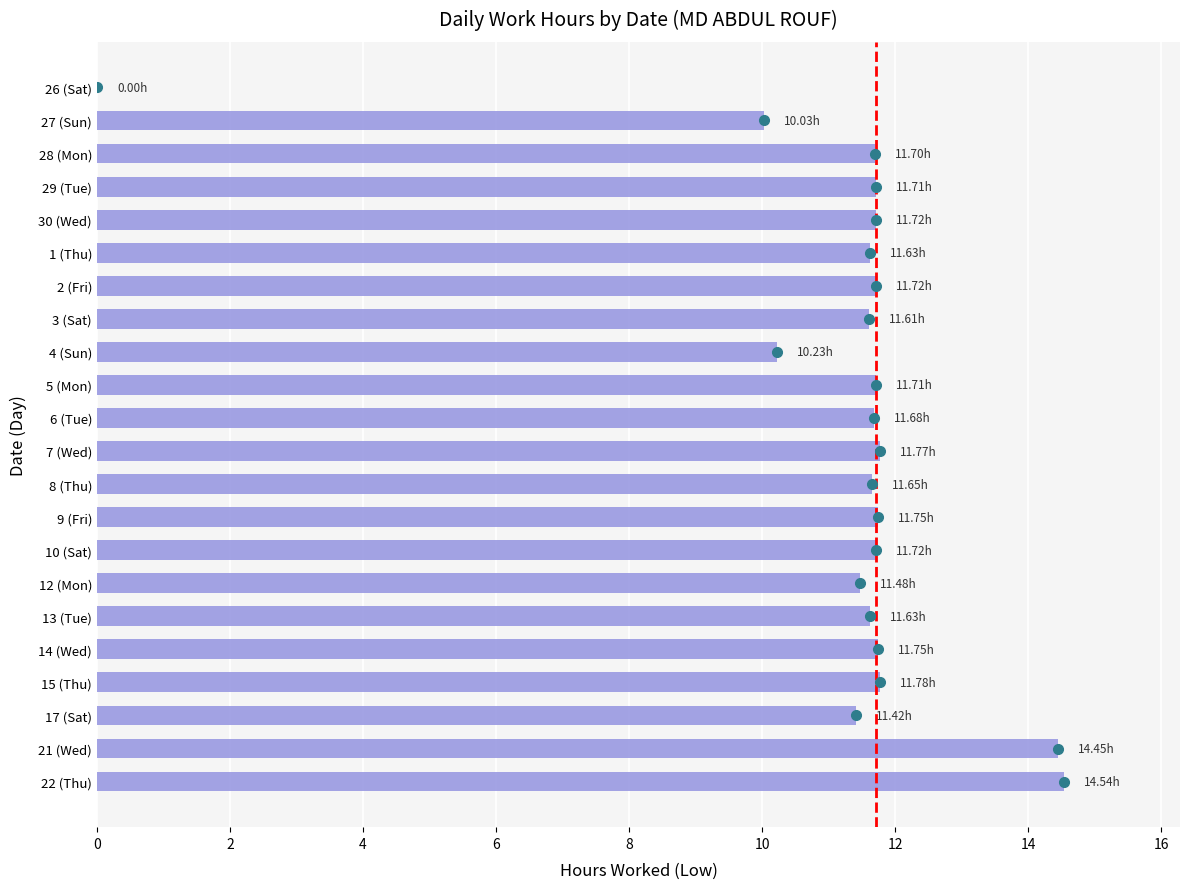

Which has a higher value, 27 (Sun) or 26 (Sat)?

27 (Sun)